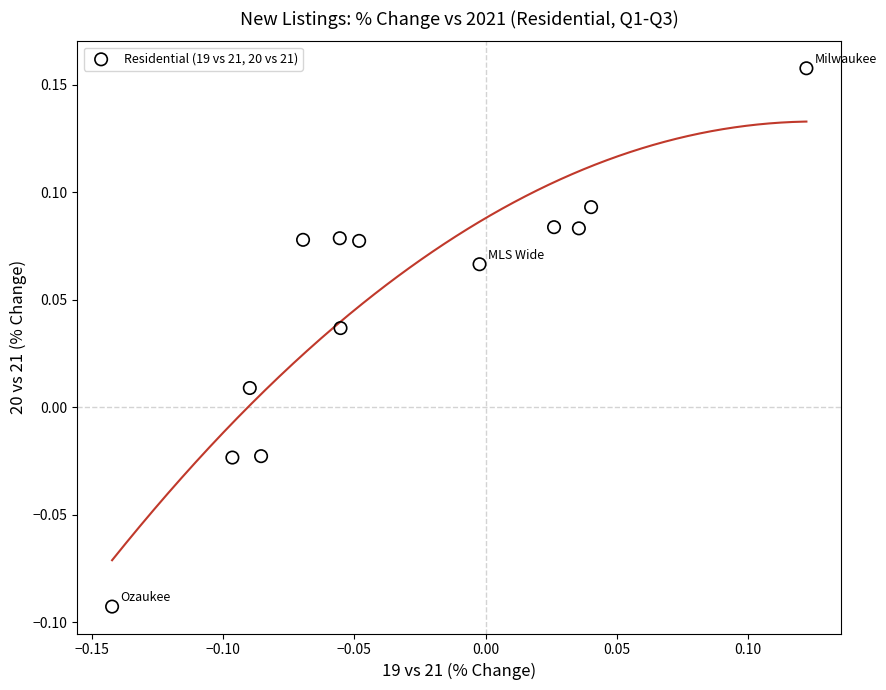

What is the range of X values (max minus min)?

0.3